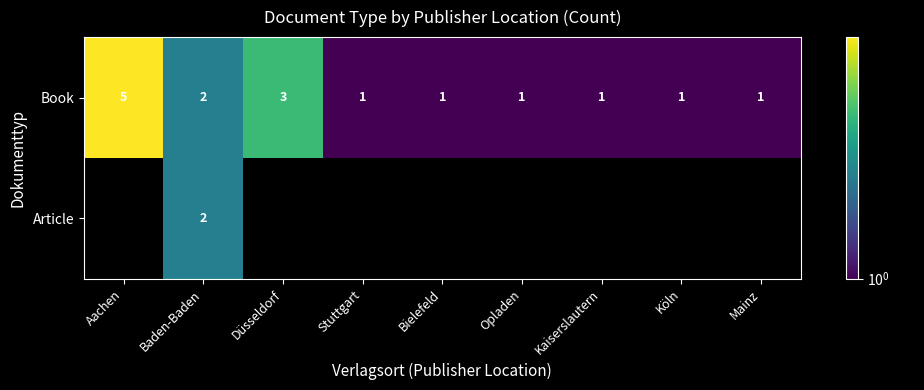

What is the sum of all Book values?

16